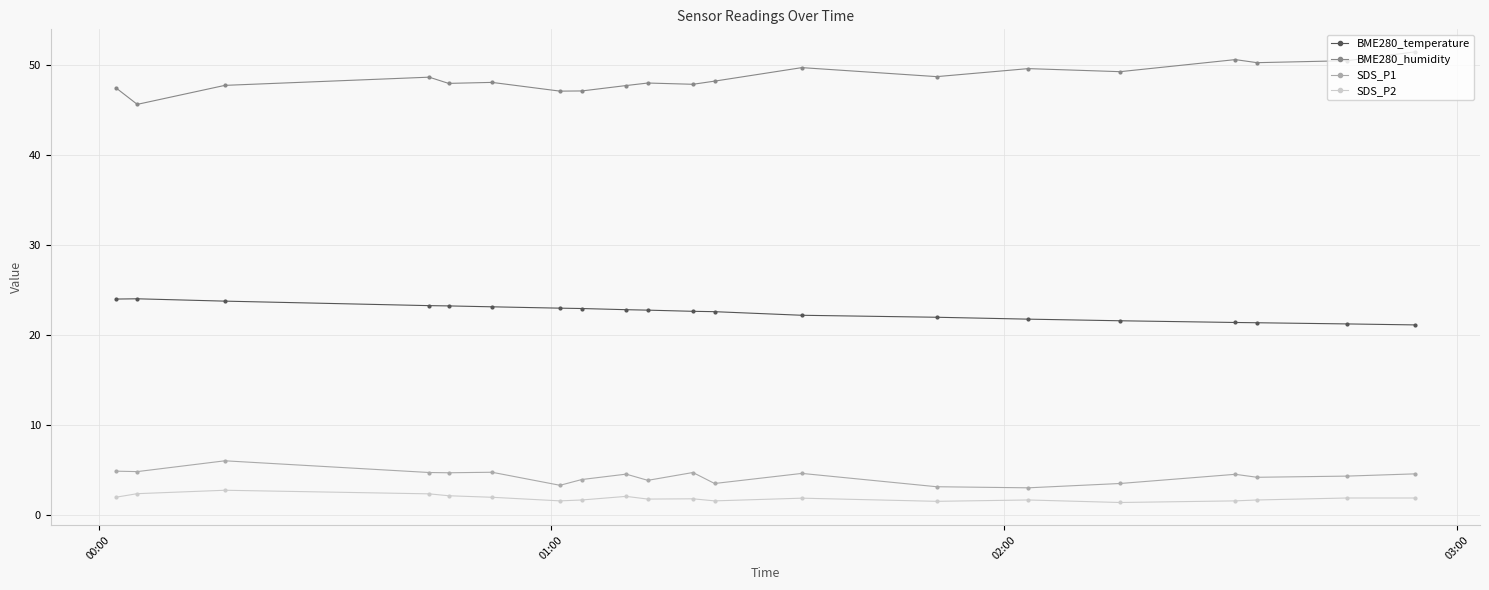

True or false: SDS_P1 and BME280_temperature intersect in this chart.

False